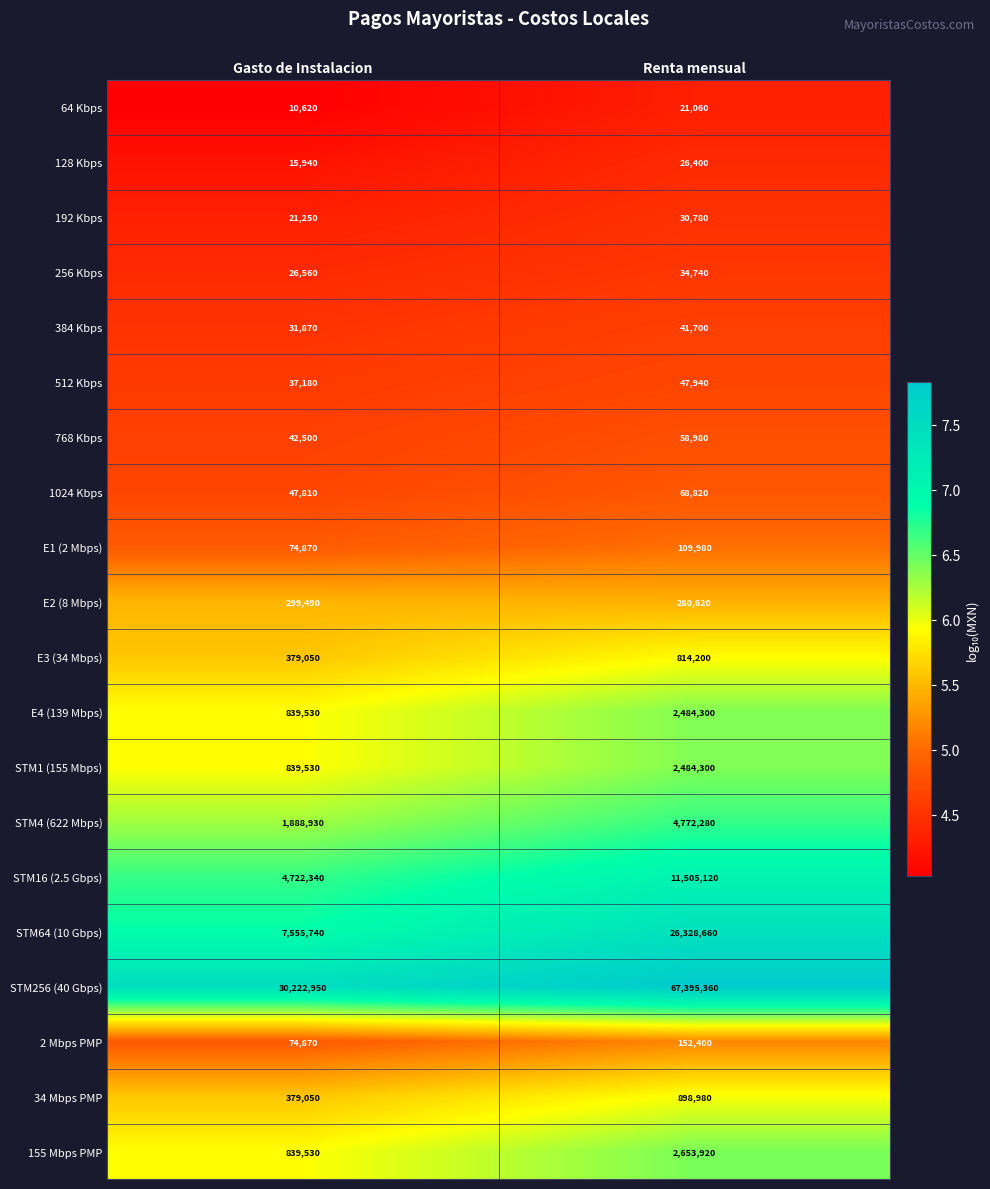

At which label does E3 (34 Mbps) reach its peak?

Renta mensual